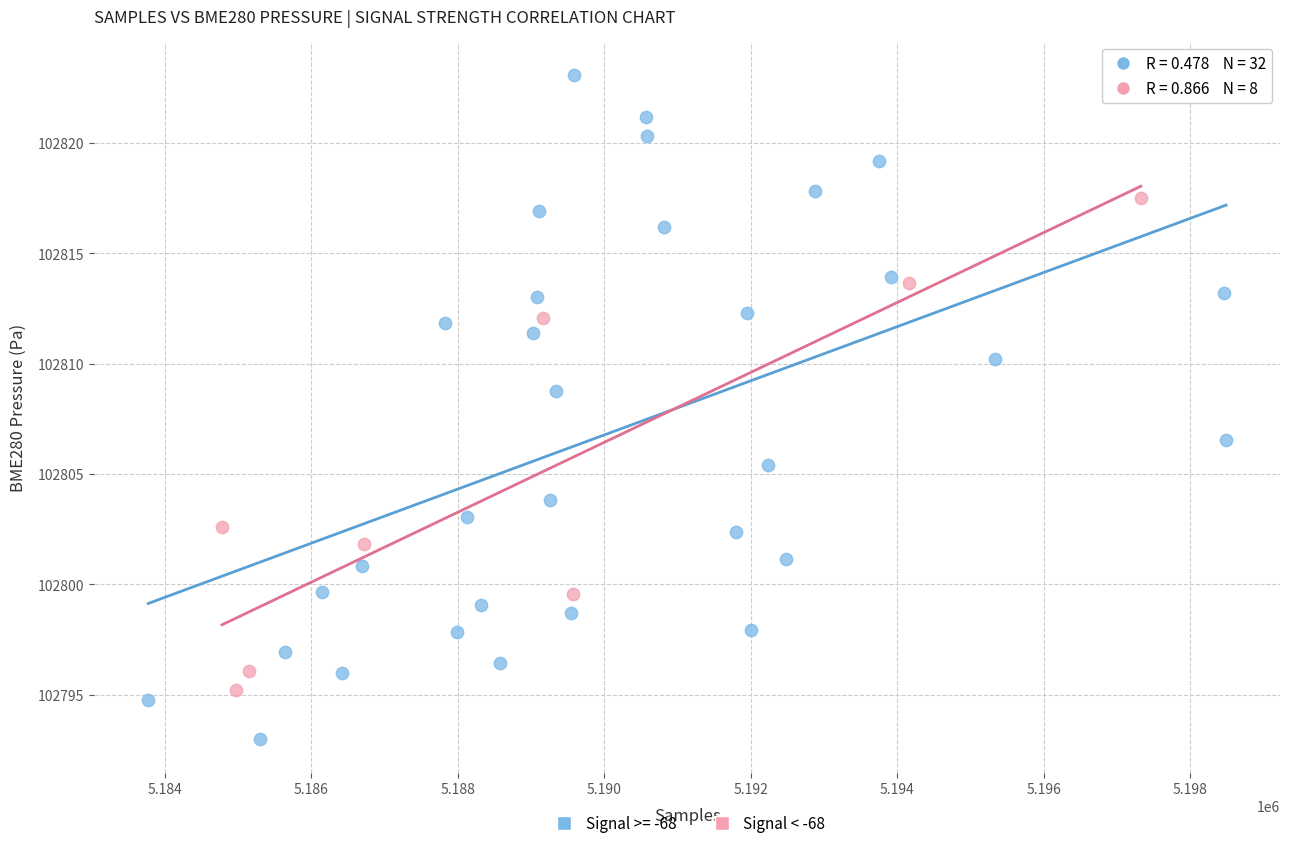

Which series has the largest Y range (max minus min)?

Signal >= -68